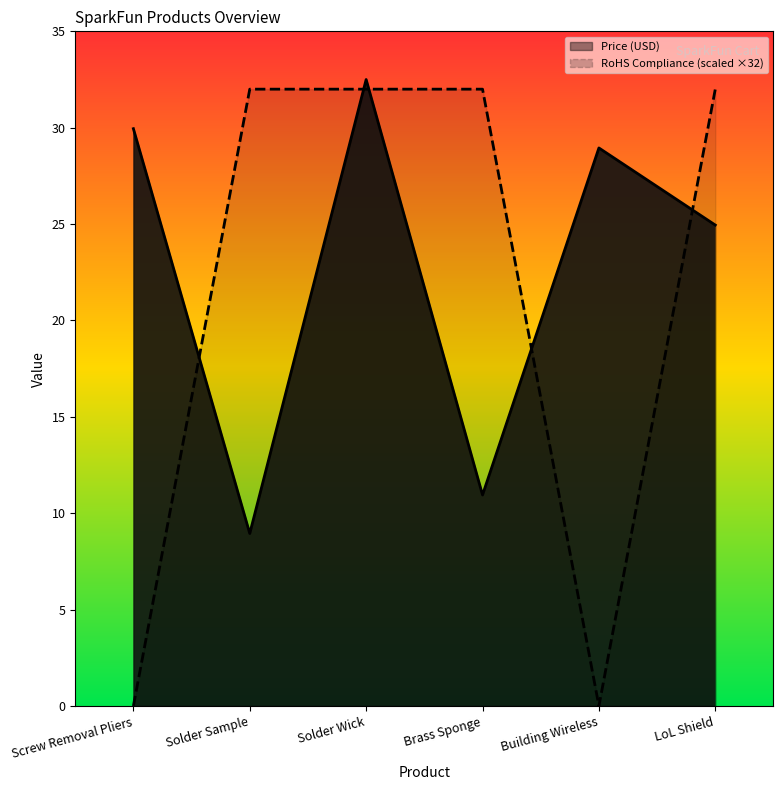

Which series has the widest spread of values?

RoHS Compliance